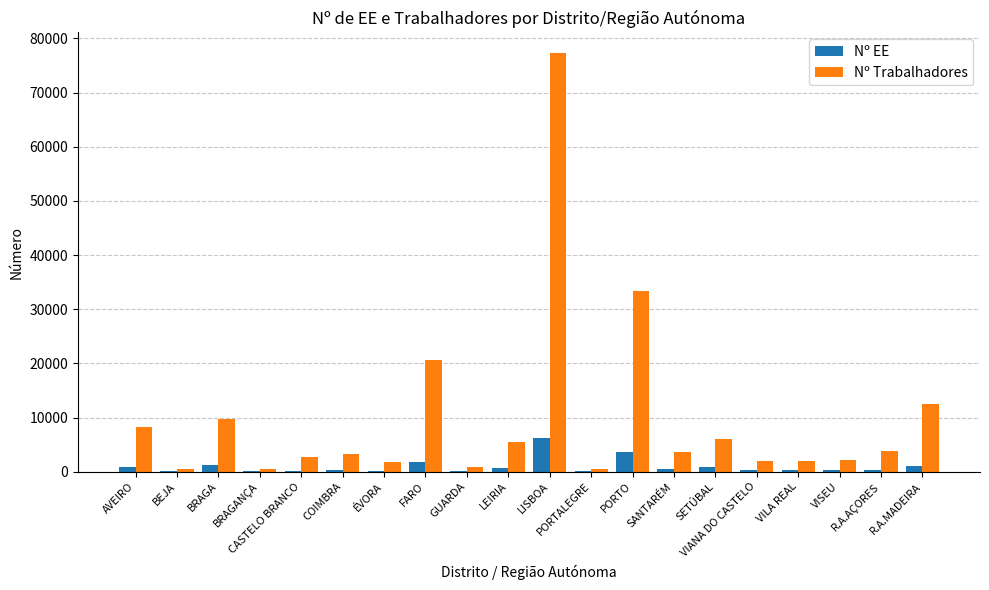

At which category is the sum across all series the highest?

LISBOA